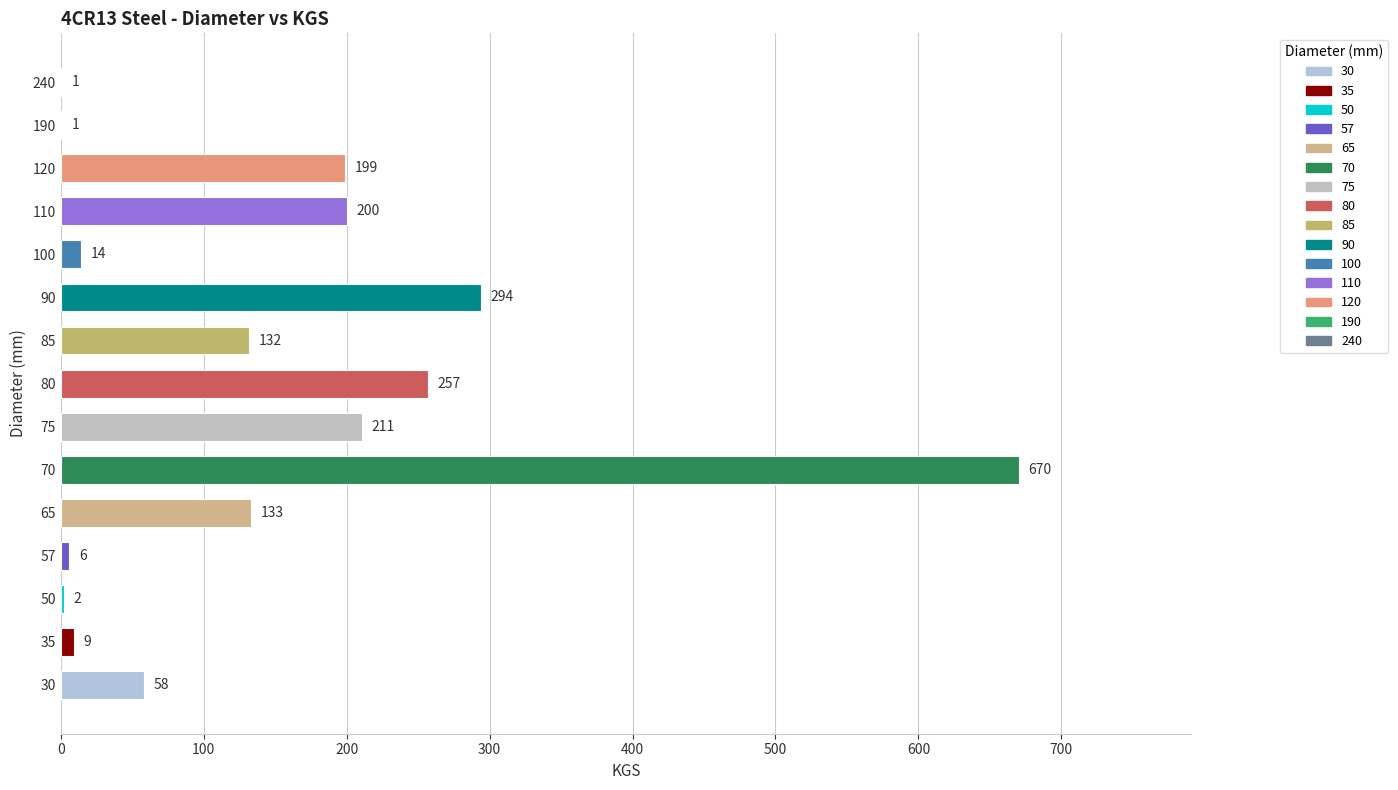

What is the sum of all values?

2187